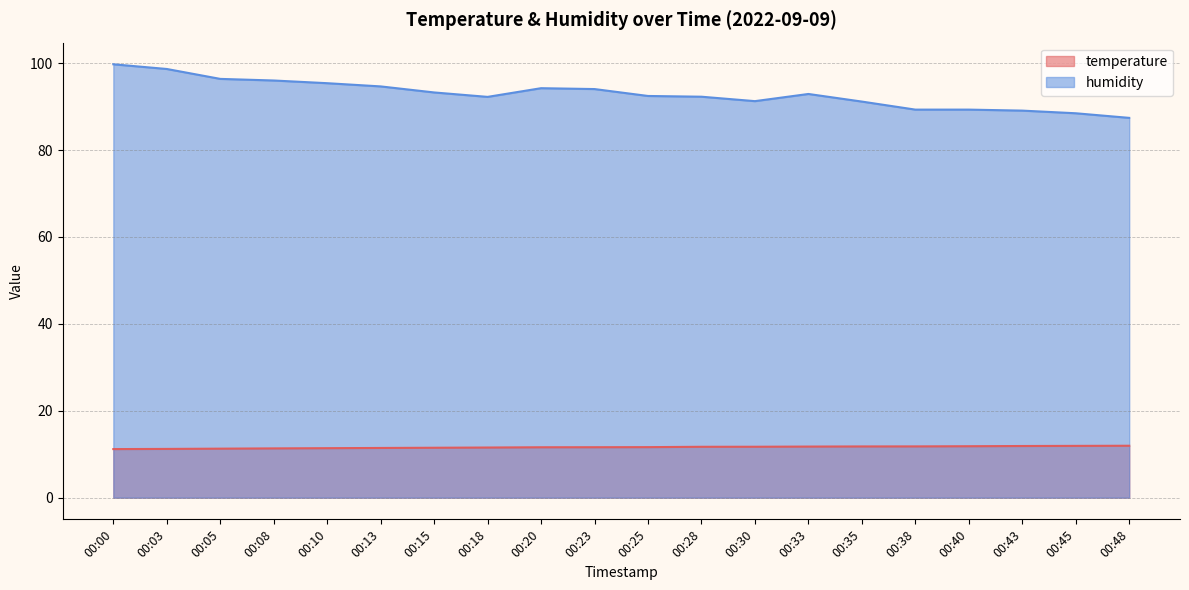

What is the value of the temperature point at the 14th from the left?

11.8